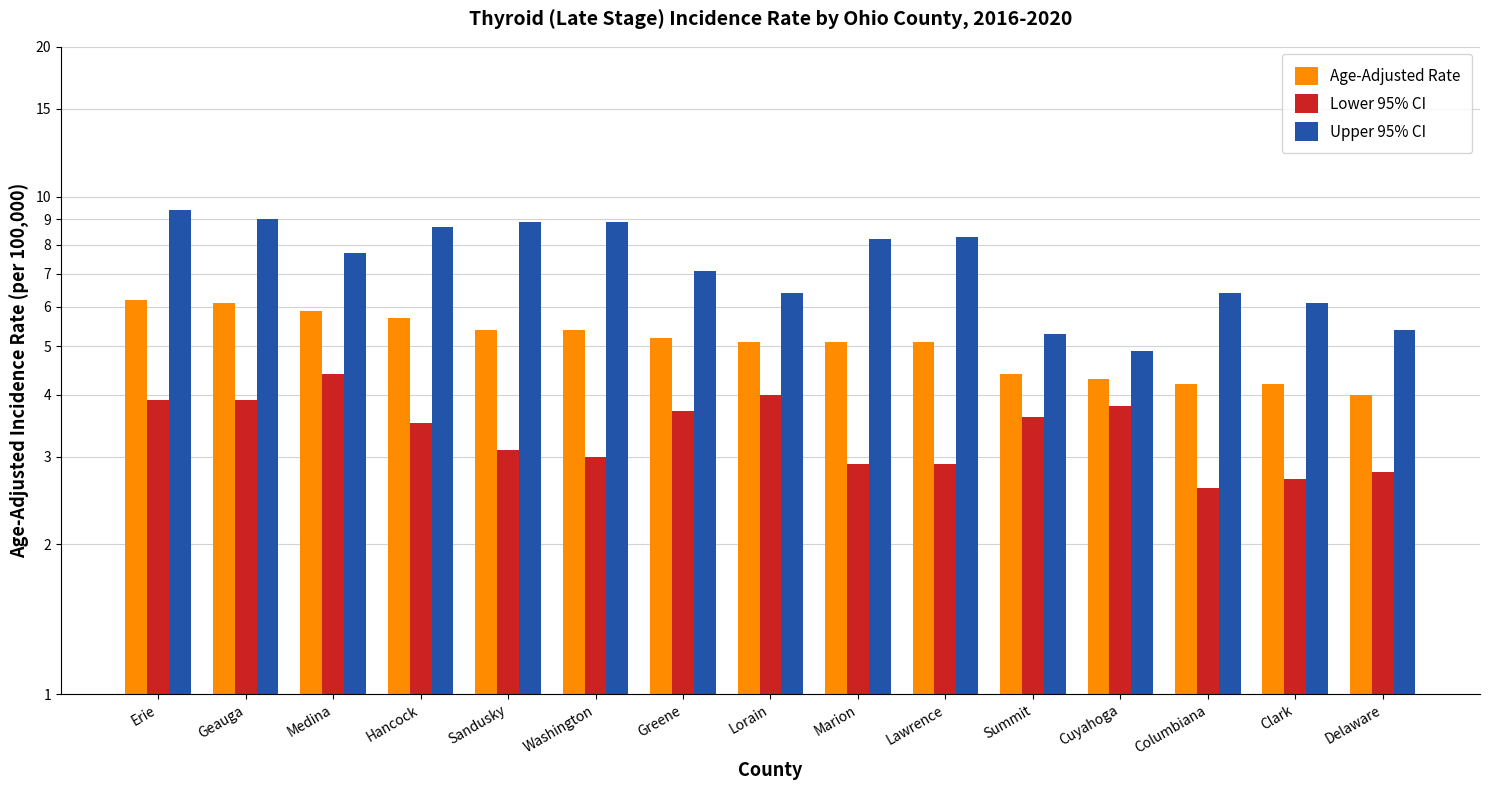

True or false: Upper 95% CI has a value of 8.7 at Hancock.

True